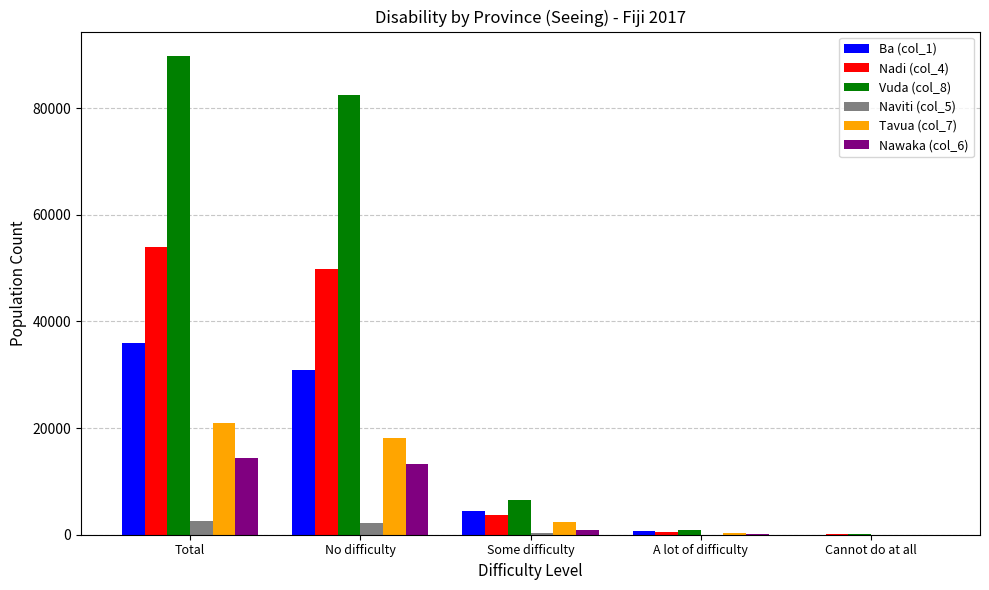

True or false: Tavua (col_7) has a value of 29671 at Total.

False